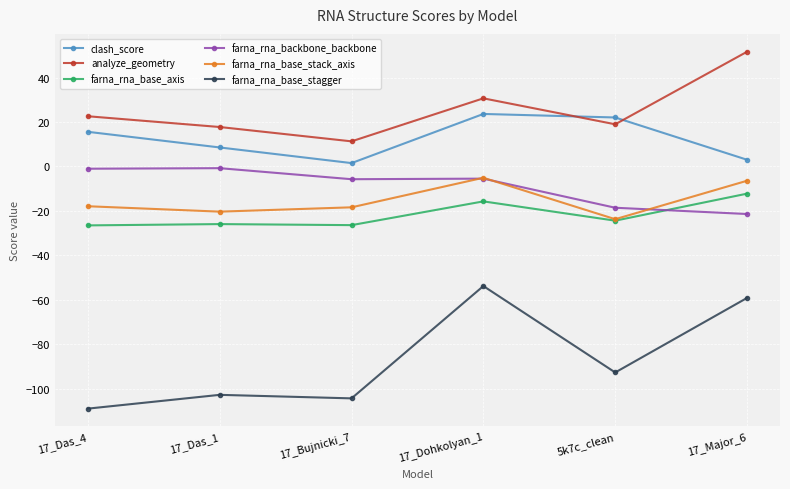

True or false: farna_rna_base_stagger has a value of -109.0 at 17_Das_4.

True